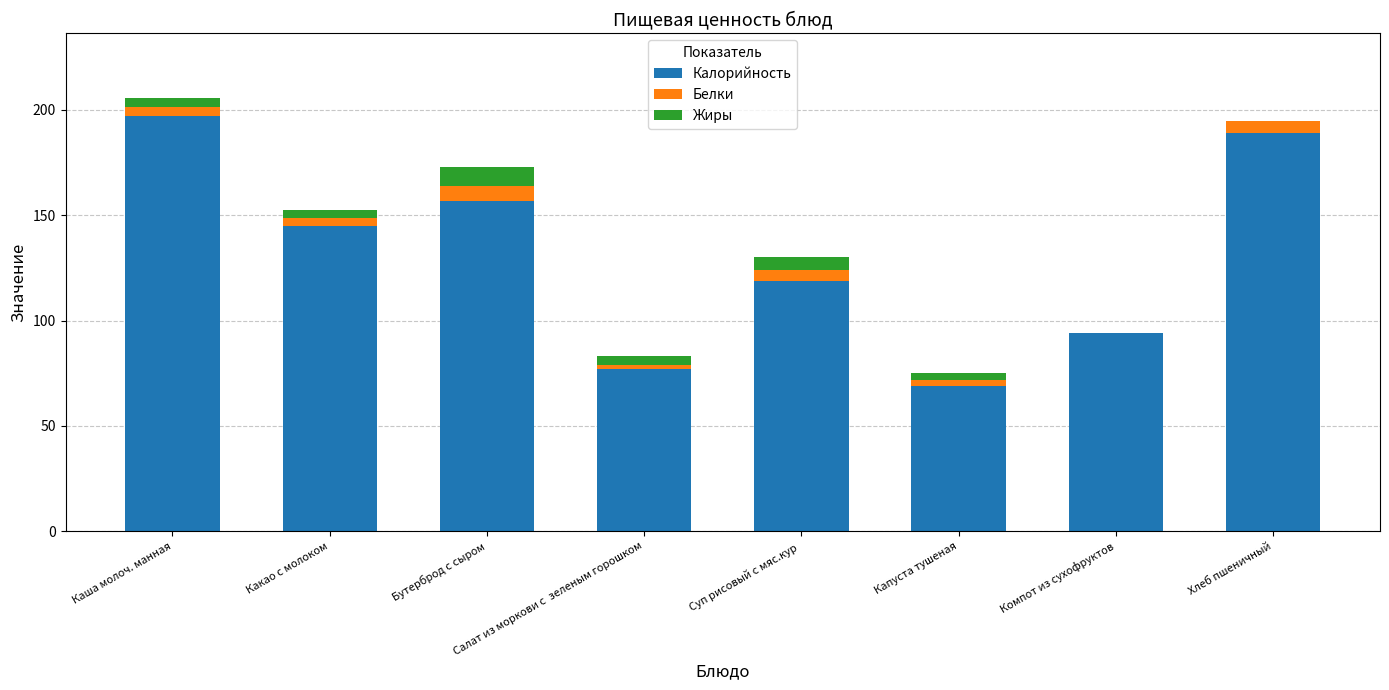

At which label does Калорийность reach its peak?

Каша молоч. манная